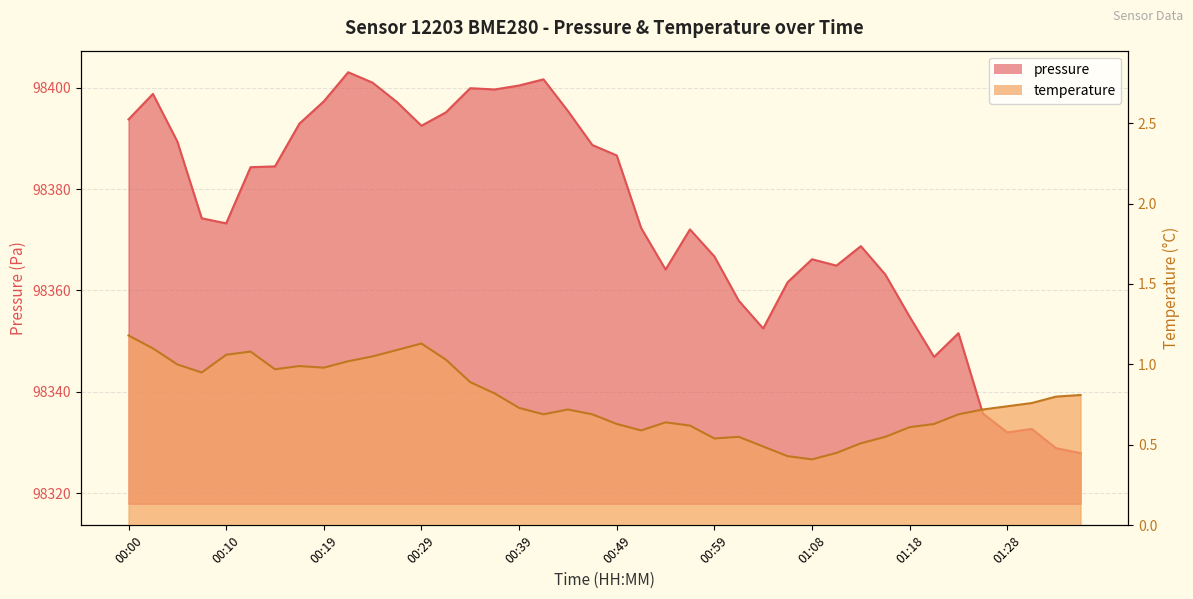

True or false: pressure has a value of 63921.8 at 00:44.

False